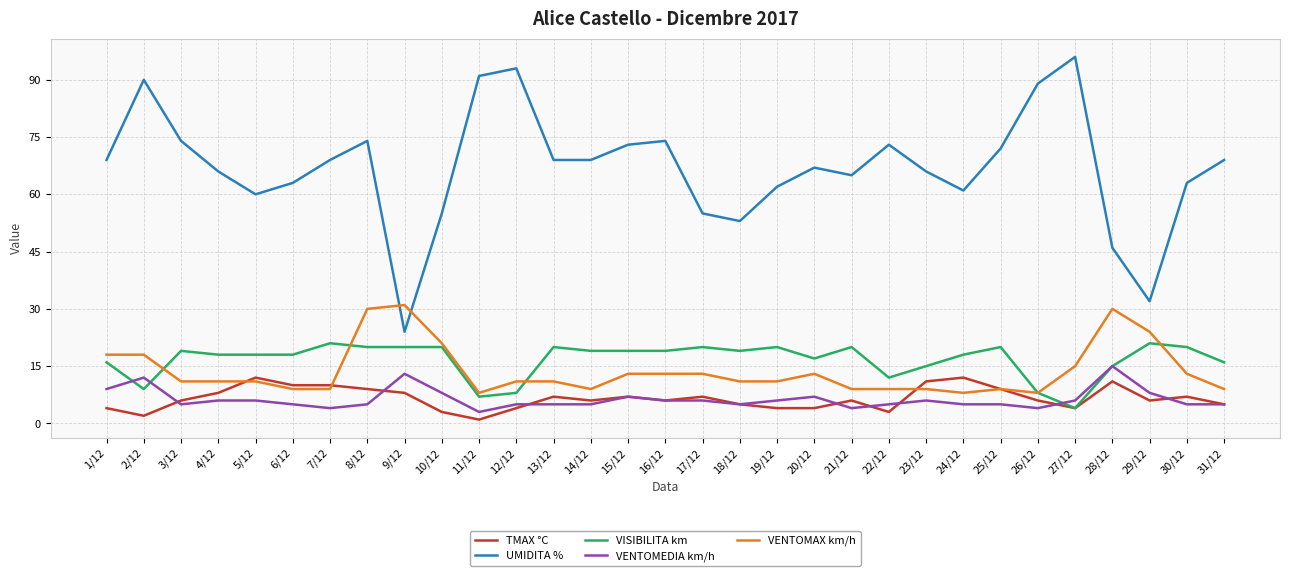

What are all the series names shown in the legend?

TMAX °C, UMIDITA %, VISIBILITA km, VENTOMEDIA km/h, VENTOMAX km/h